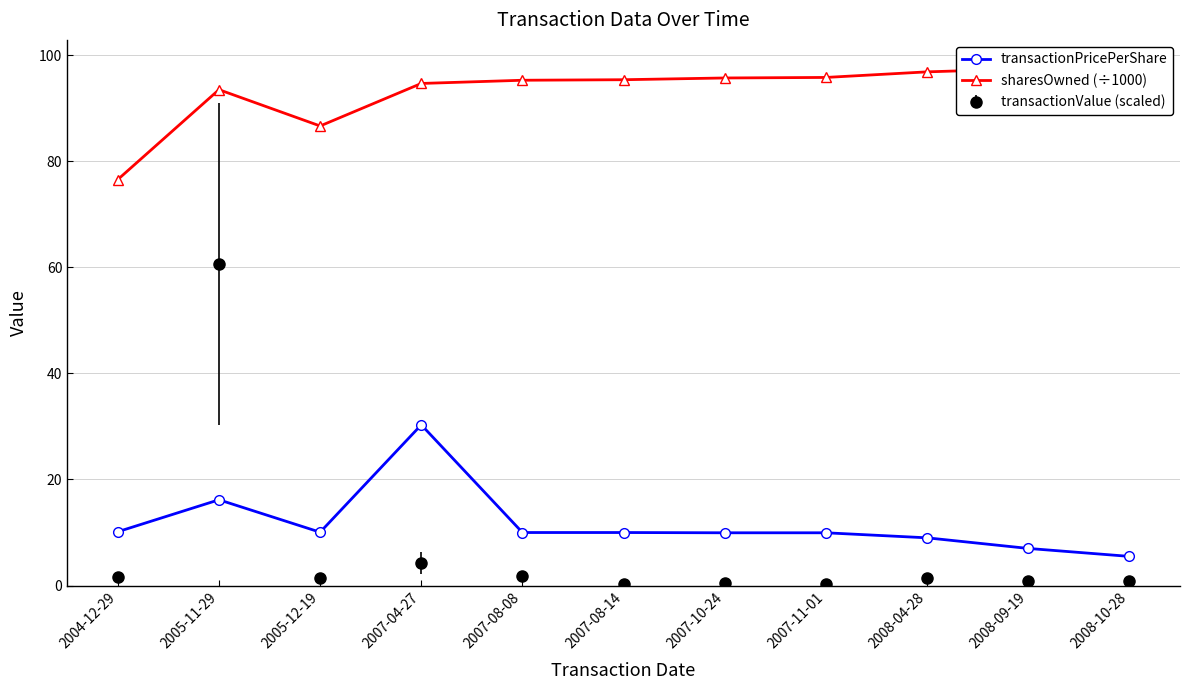

What value does the transactionPricePerShare series have at 2005-11-29?

16.2